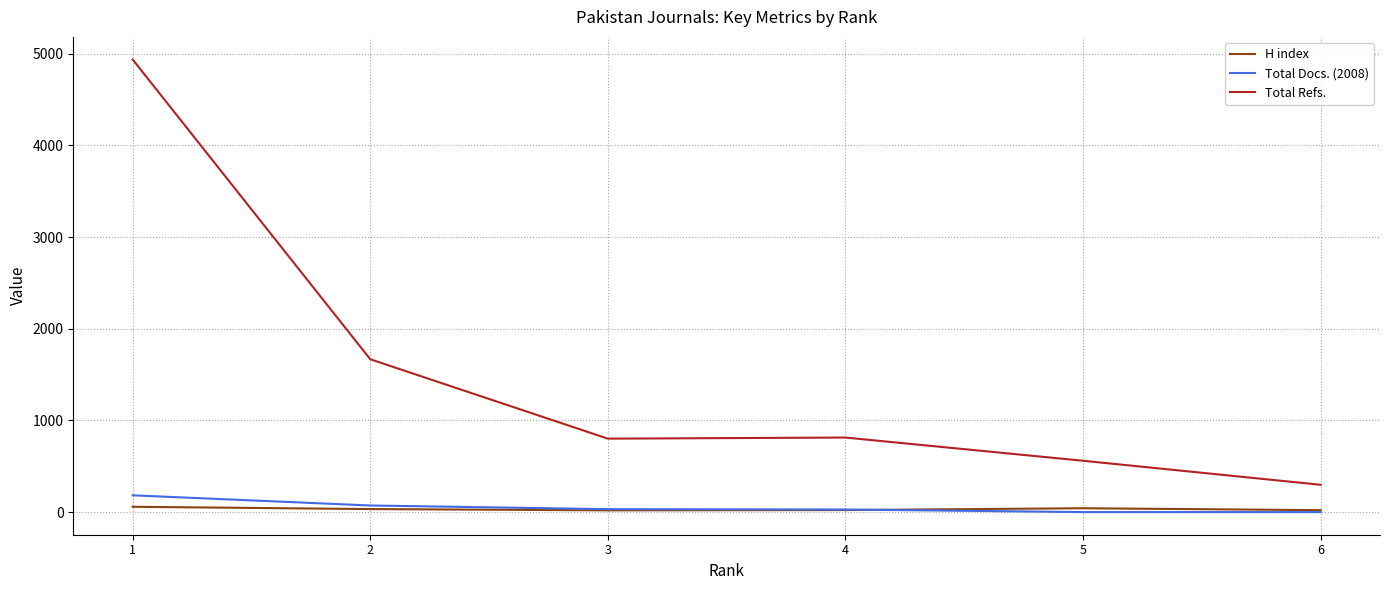

How many times do Total Docs. (2008) and H index cross each other?

1